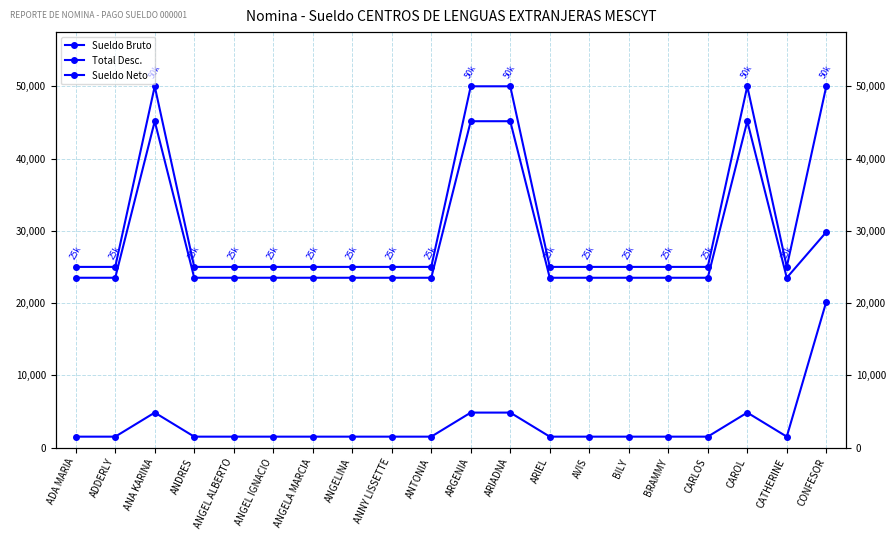

What is the difference between the maximum and second lowest values in the Sueldo Bruto series?

25000.0